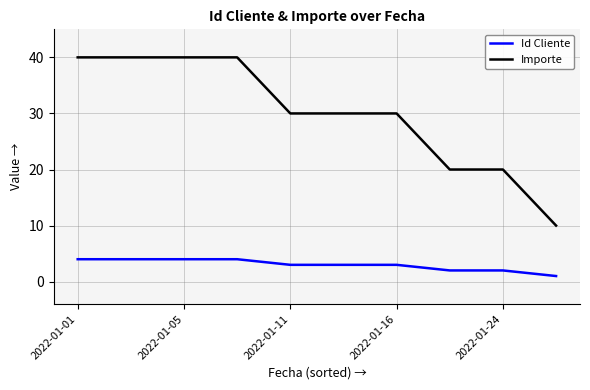

Reading left to right, extract all data points from this chart.

Id Cliente: 4	4	4	4	3	3	3	2	2	1
Importe: 40	40	40	40	30	30	30	20	20	10